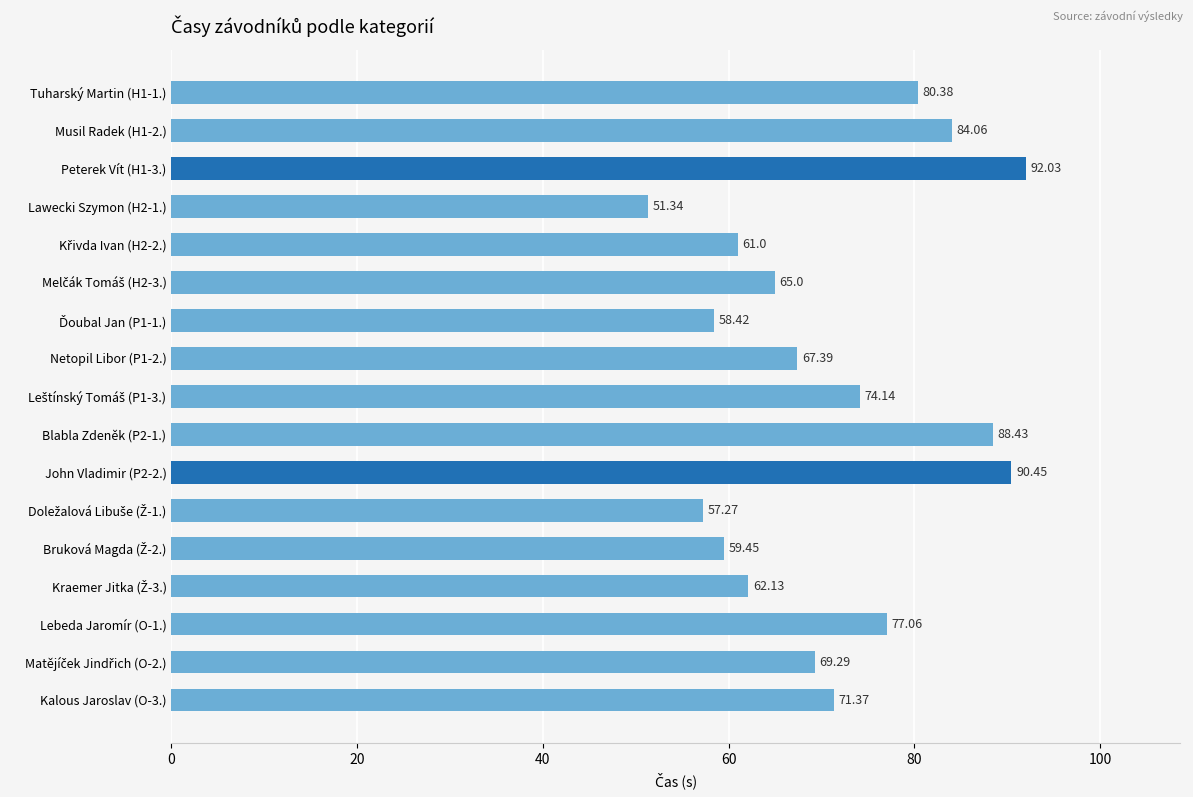

Are the bars grouped side by side (vs. stacked)?

No